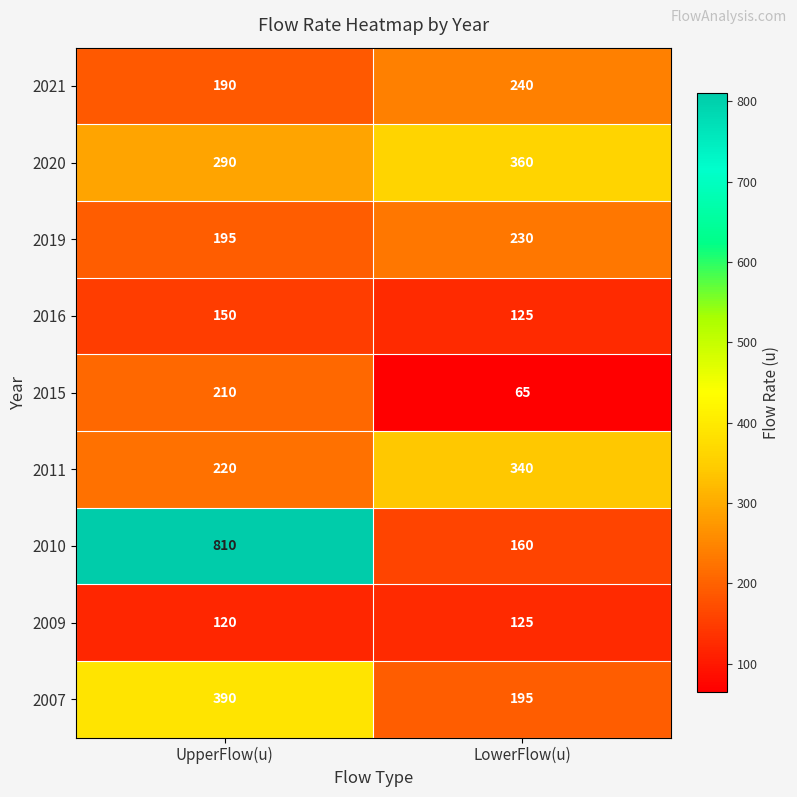

What is the spread (max minus min) of values at UpperFlow(u)?

690